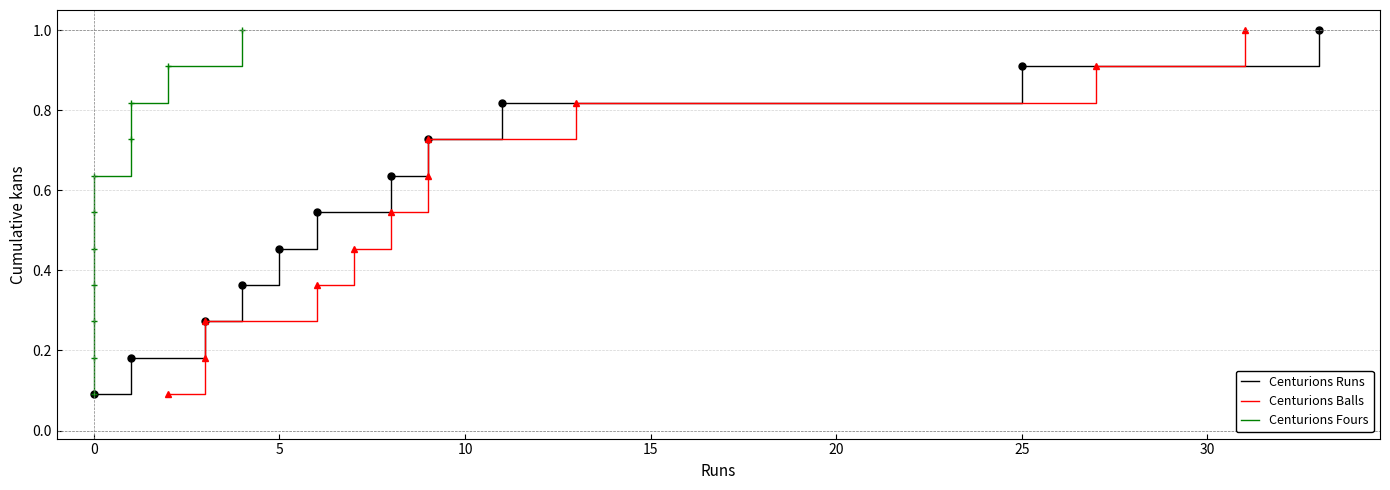

True or false: Centurions Fours and Centurions Balls cross at least once.

False